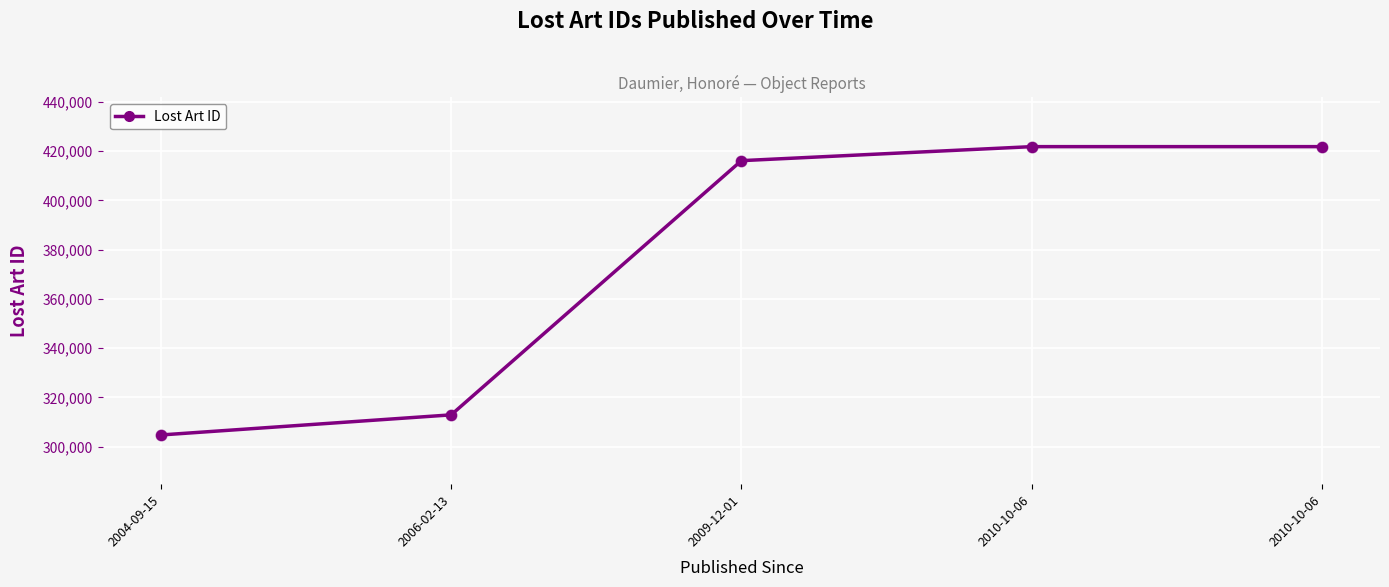

What is the change in value from 2010-10-06 to 2010-10-06?

+1